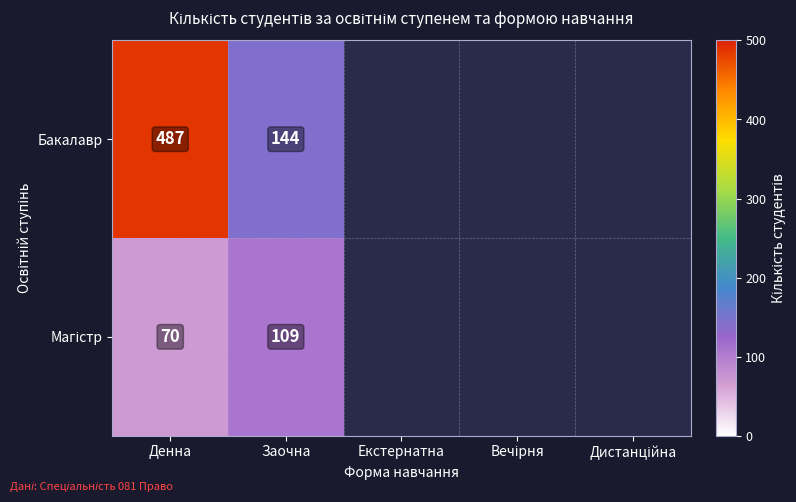

Between Екстернатна and Дистанційна, which is larger?

Дистанційна